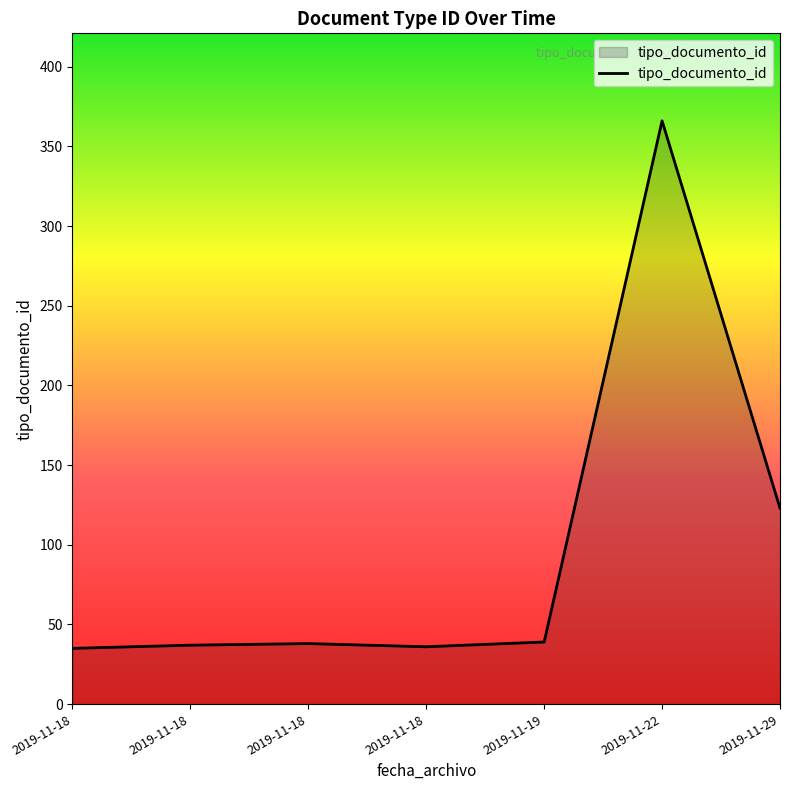

At which label does the data first exceed 38?

2019-11-19